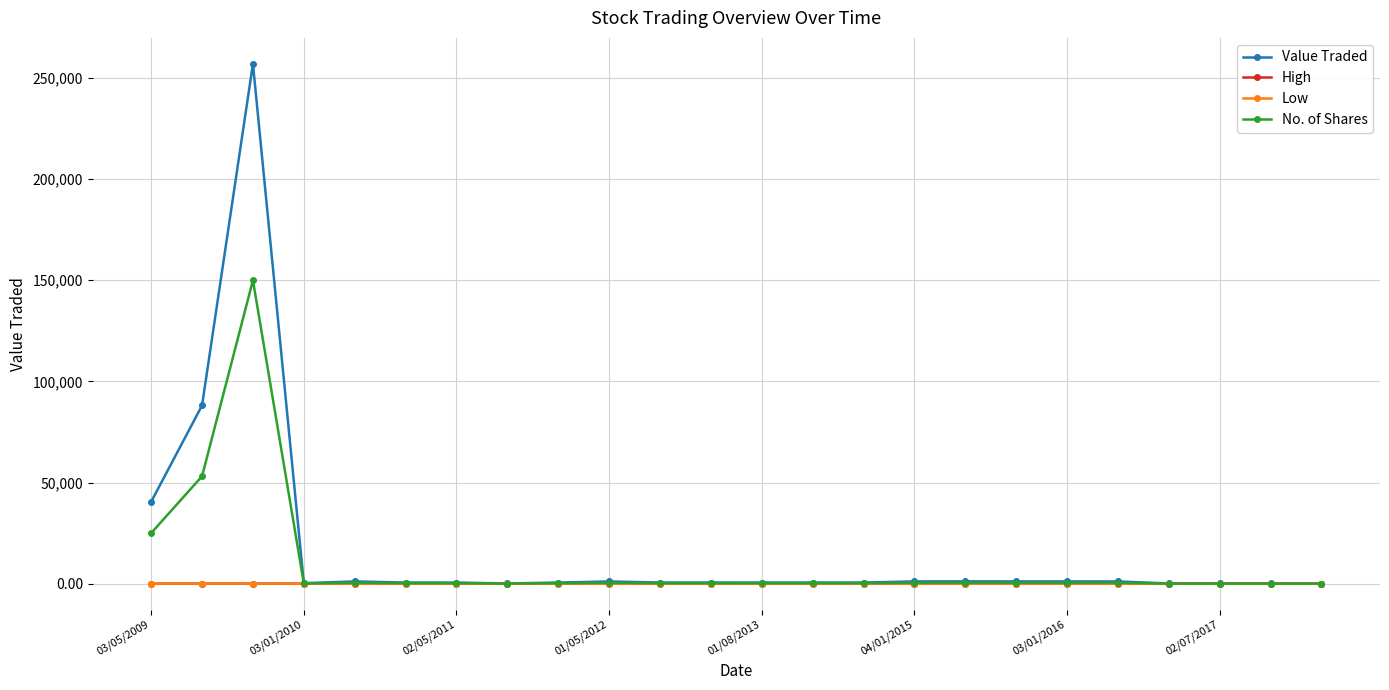

What is the maximum value shown in the chart?

257000.0